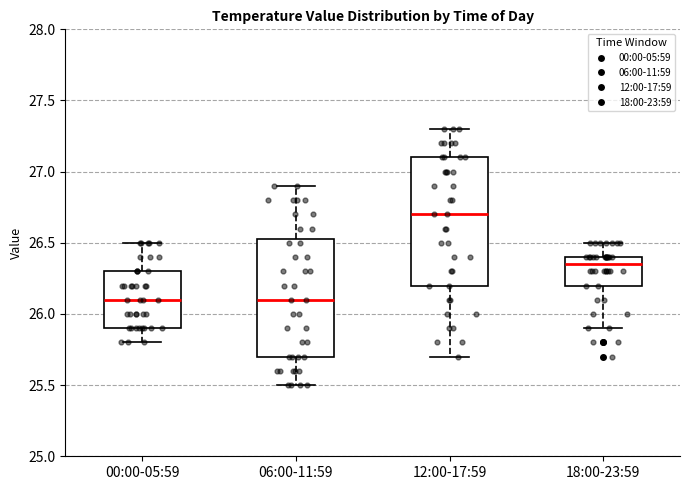

Where does the median line of the box for 12:00-17:59 sit on the y-axis? The values are not printed on the chart, so give them approximately, as read against the axis.

26.70